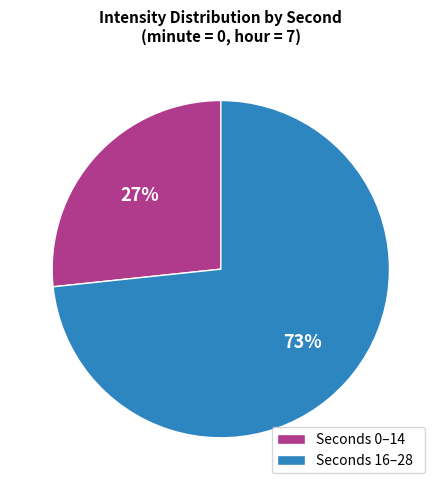

Is it true that Seconds 0–14 is 27% of the pie?

True